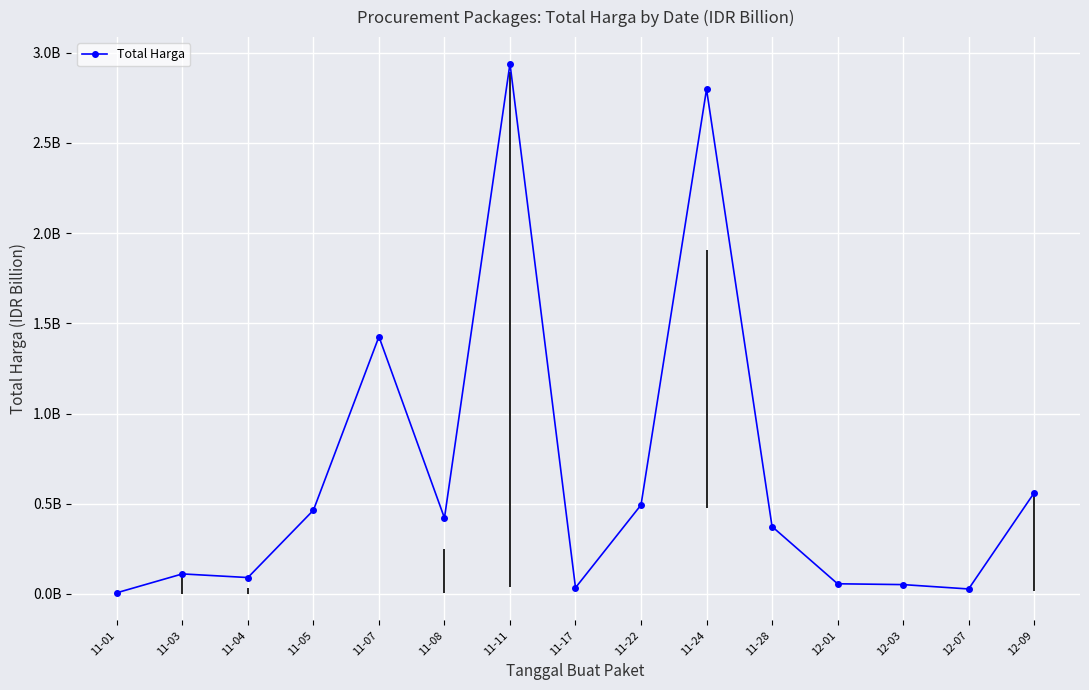

Which category has the highest value across all series?

11-11